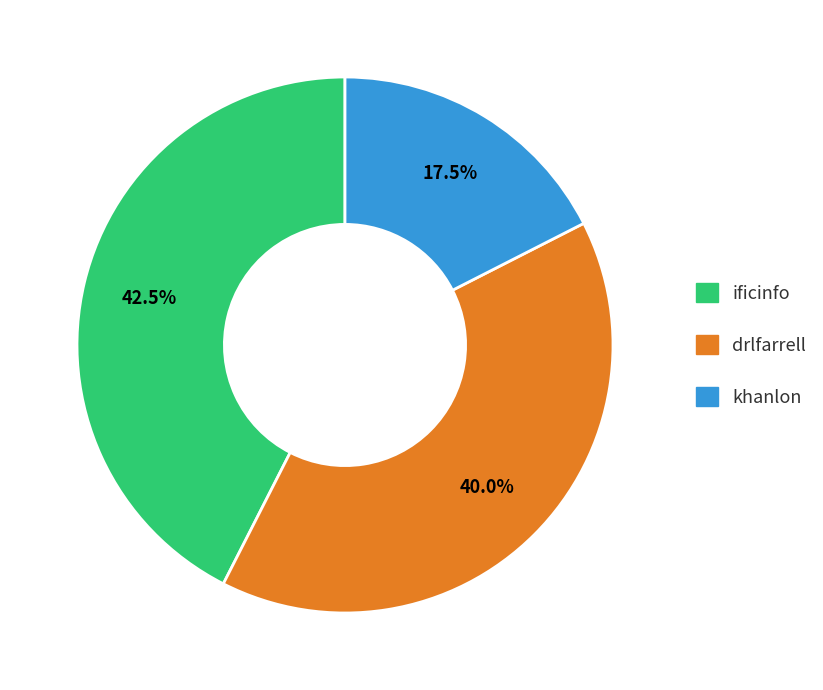

Is it true that drlfarrell is 28% of the pie?

False